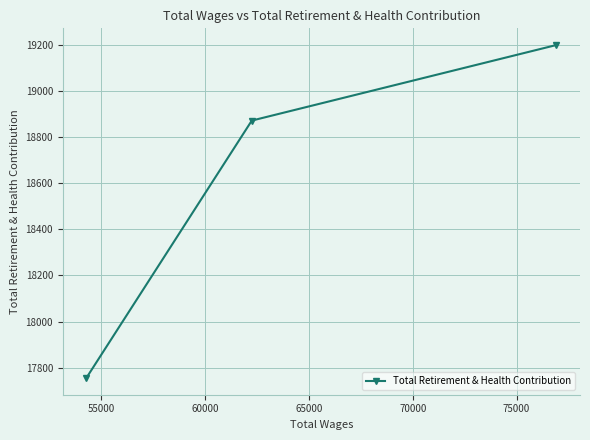

What is the difference between the maximum and minimum values?

1445